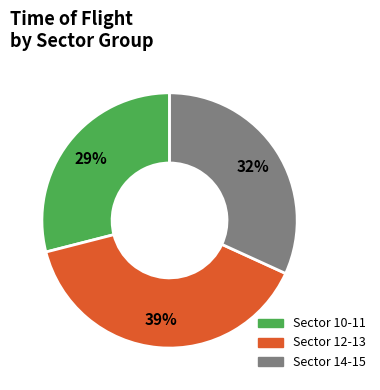

What is the largest slice in the pie chart?

Sector 12-13